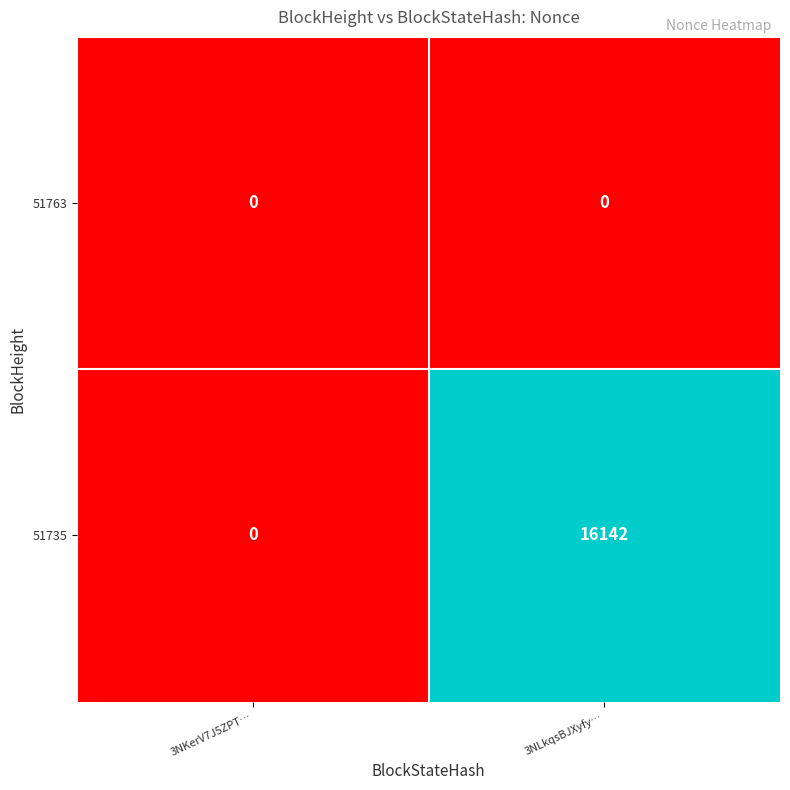

Rank the series at 3NLkqsBJXyfy… from lowest to highest value.

51763, 51735